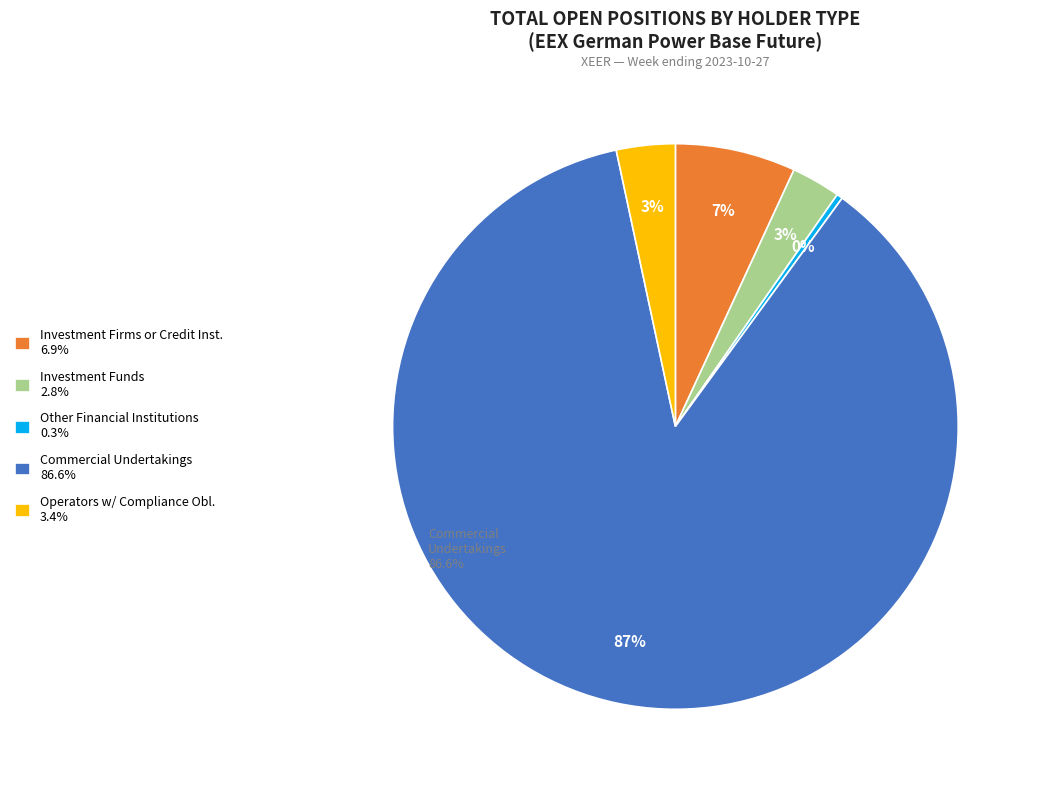

Is the sum of Commercial Undertakings 86.6% and Investment Firms or Credit Inst. 6.9% greater than half?

Yes